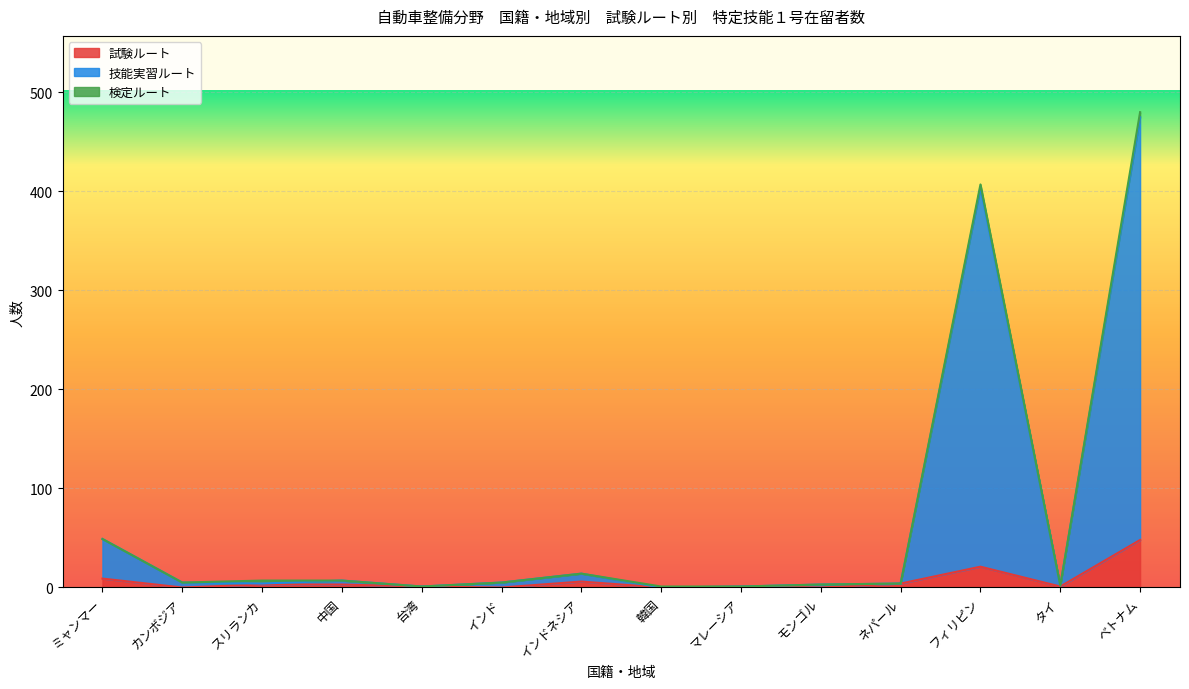

Does the chart display data point markers on the line(s)?

No